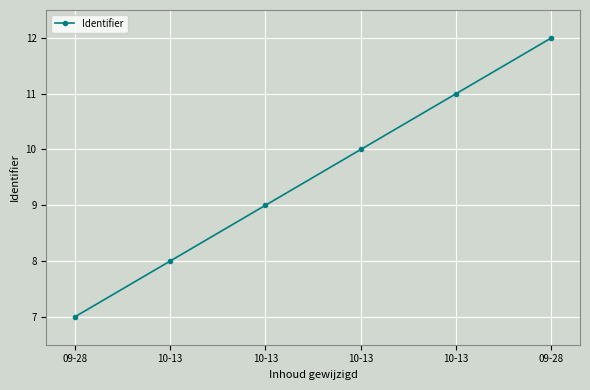

What is the difference between the maximum and minimum values?

5